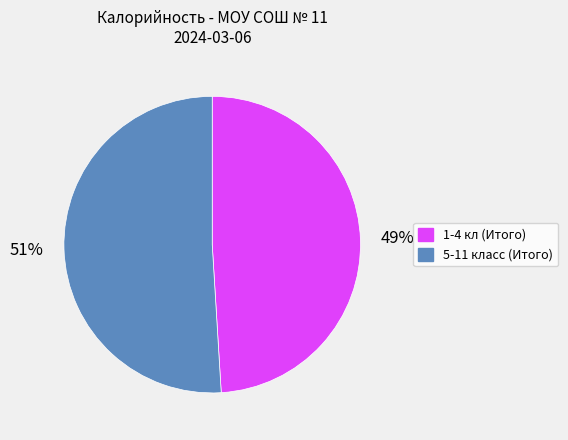

Rank the categories by value from lowest to highest.

1-4 кл (Итого), 5-11 класс (Итого)